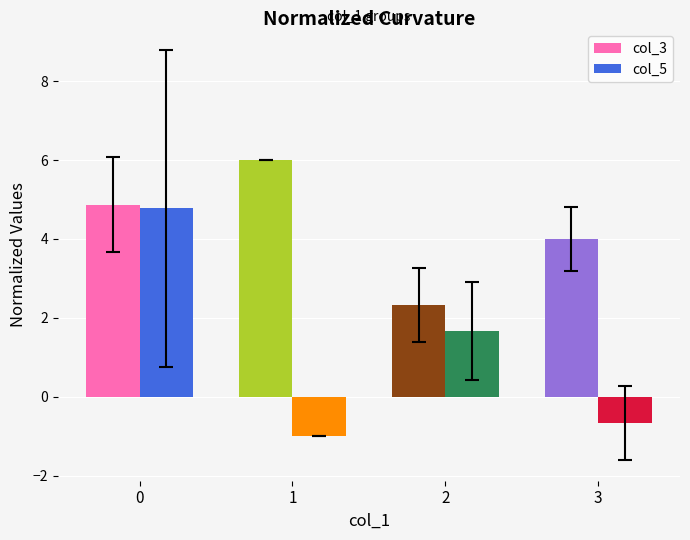

What is the average value of the col_3 series?

4.3